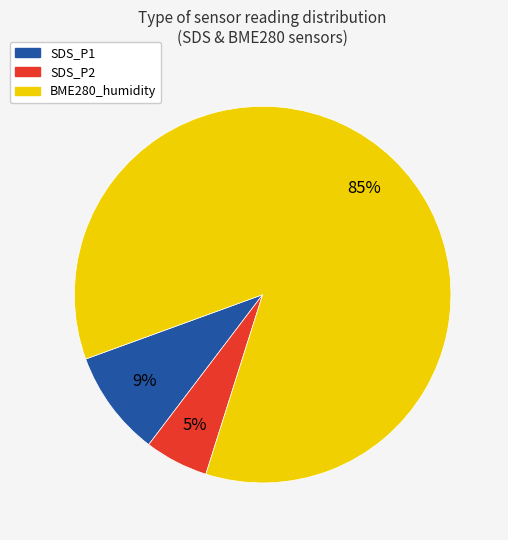

How many segments does this pie chart have?

3